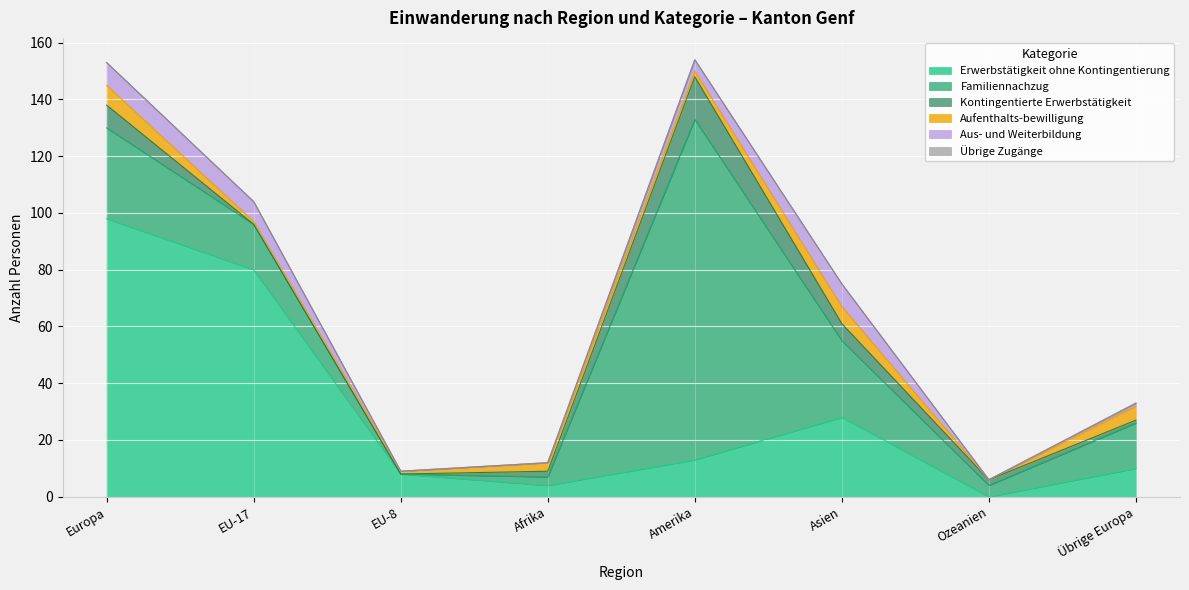

How many interior local valleys does the Familiennachzug series have?

2